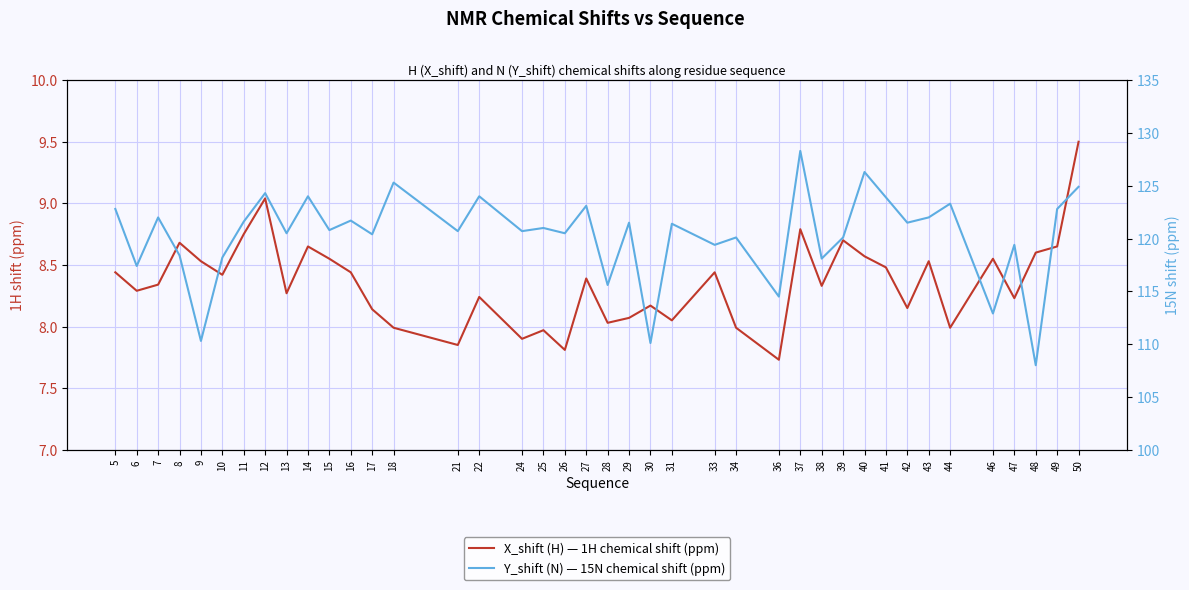

Which series changed the most between 21 and 30?

Y_shift (N) — 15N chemical shift (ppm)